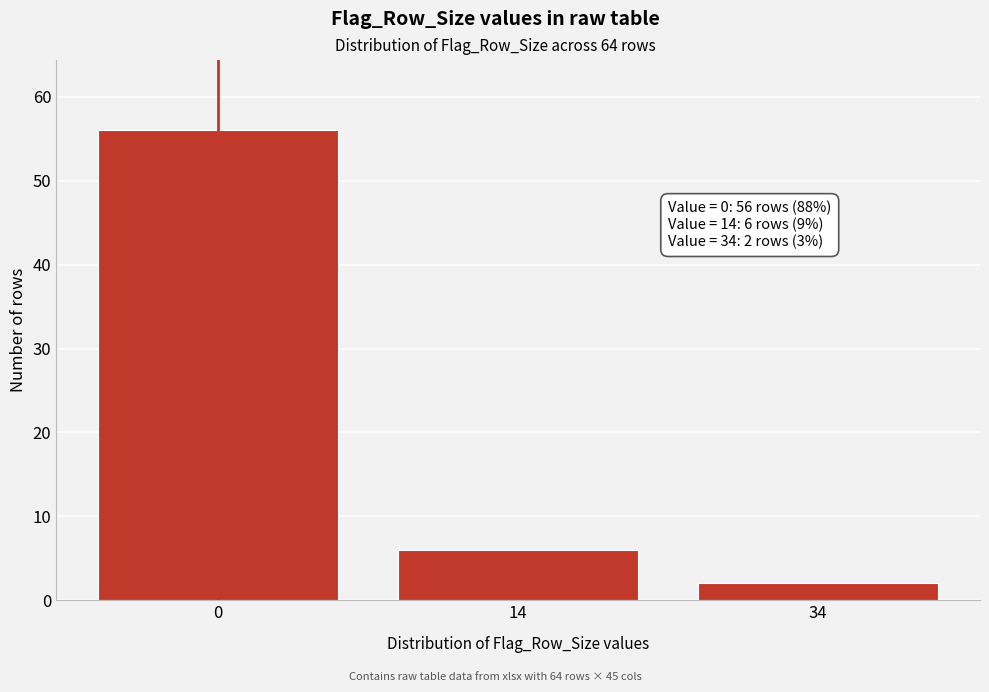

Reading left to right, extract all data points from this chart.

56	6	2